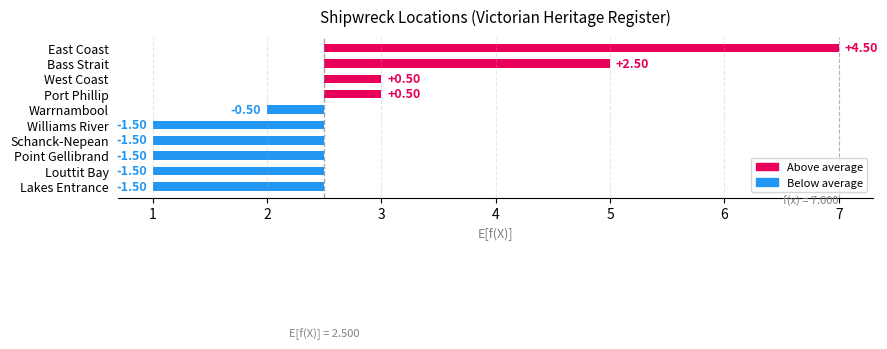

Which has a higher value, East Coast or Lakes Entrance?

East Coast